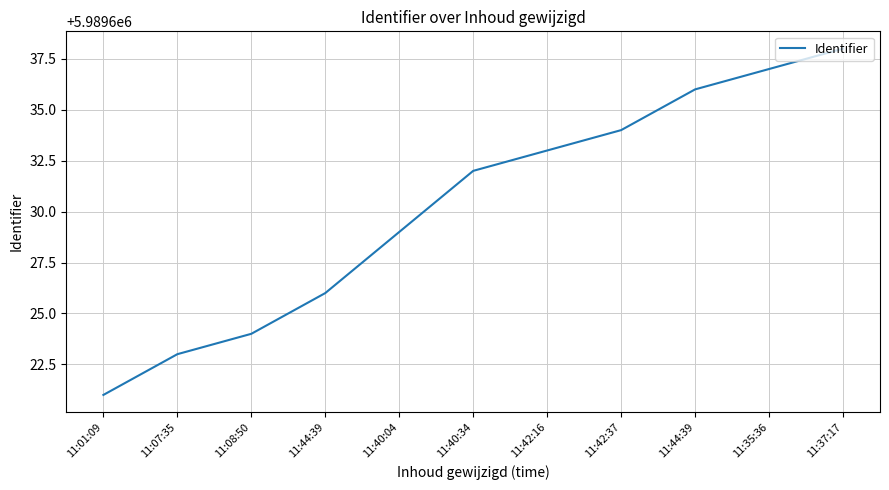

What is the average value?

5989630